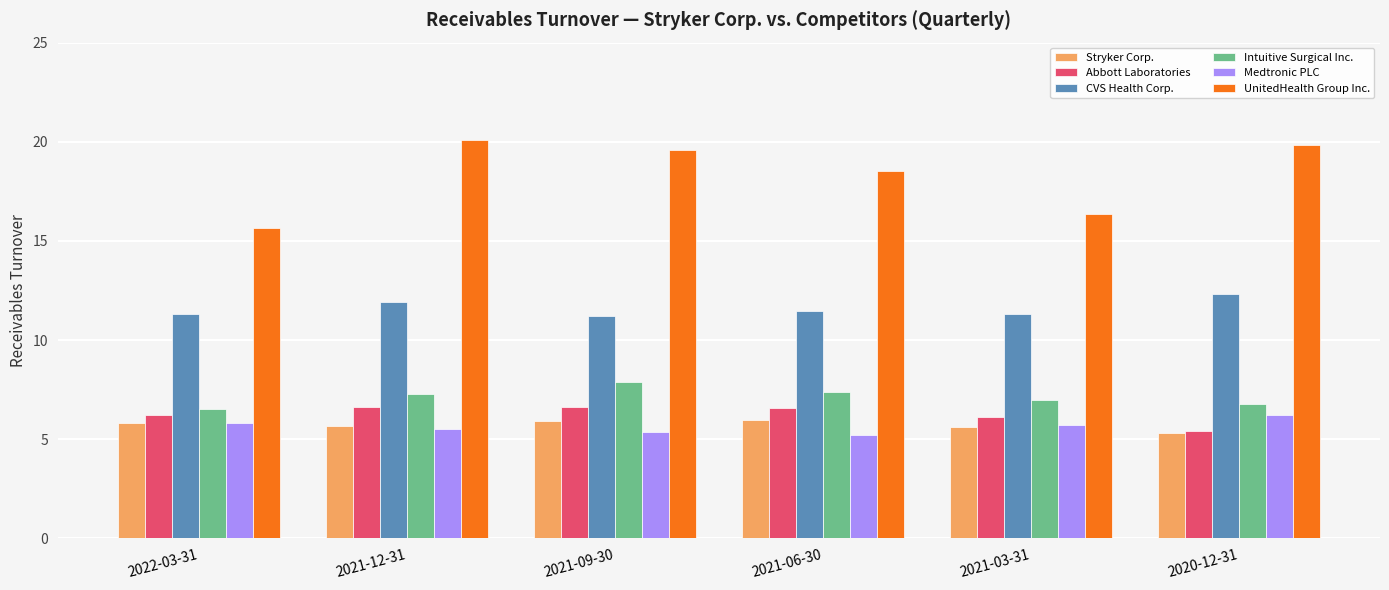

List the labels in order of UnitedHealth Group Inc. value, largest first.

2021-12-31, 2020-12-31, 2021-09-30, 2021-06-30, 2021-03-31, 2022-03-31